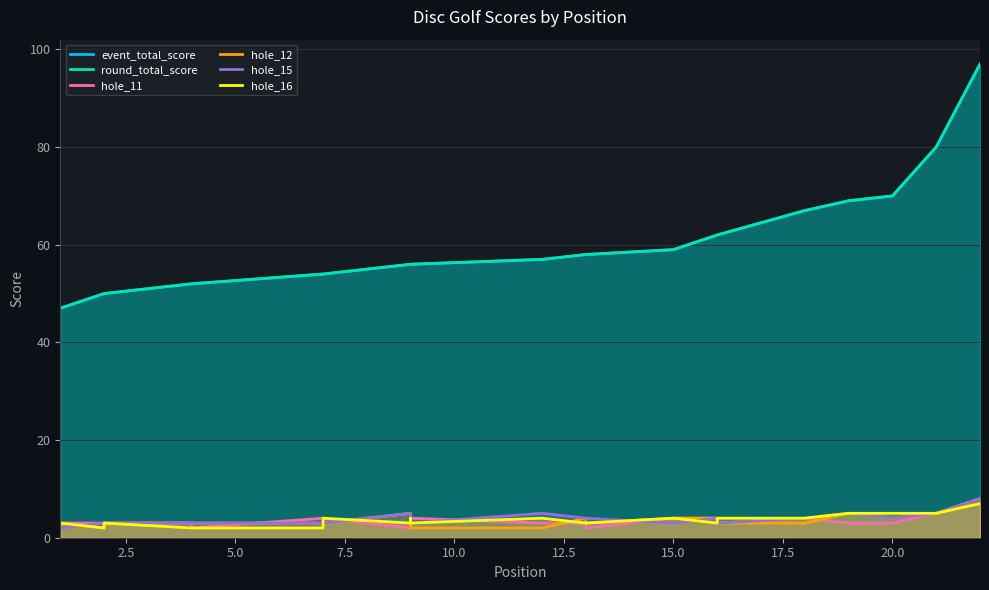

Count the hole_15 values in the range 3 to 4.

16